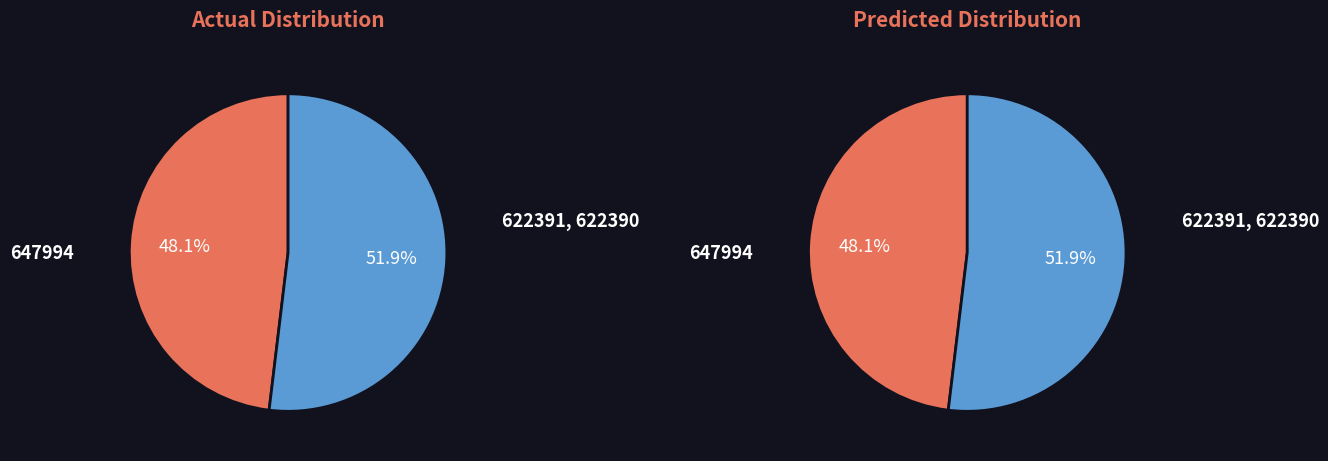

Combined, do 647994 and 622391 account for over 50%?

Yes